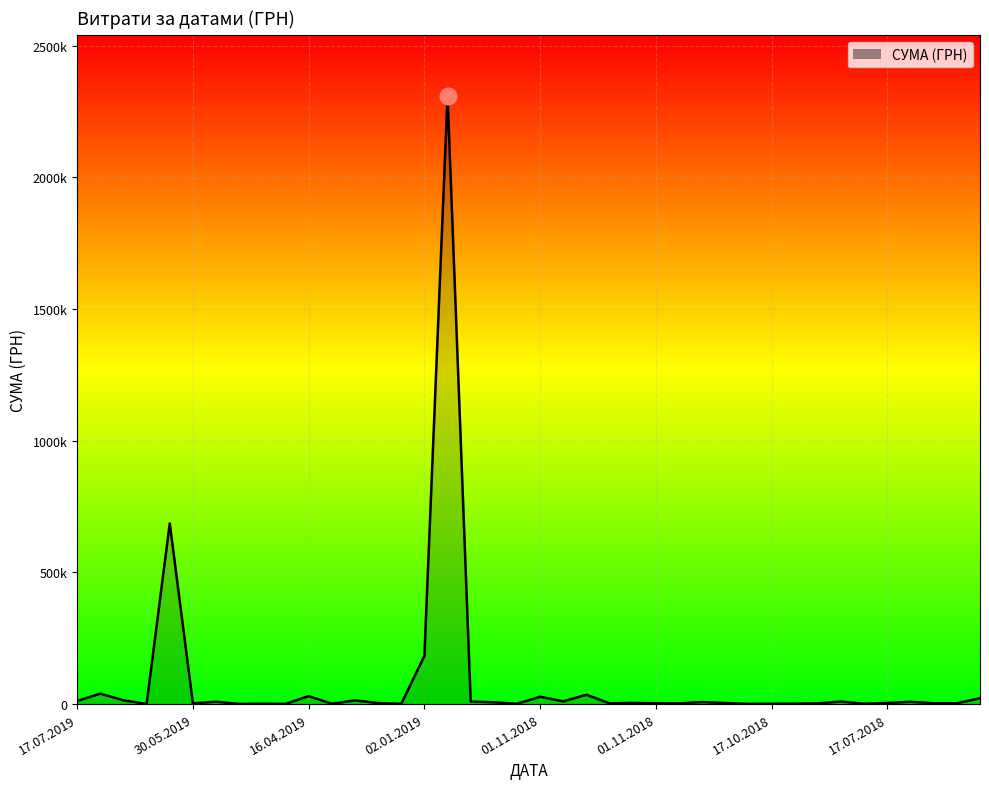

What is the average value?

87134.6